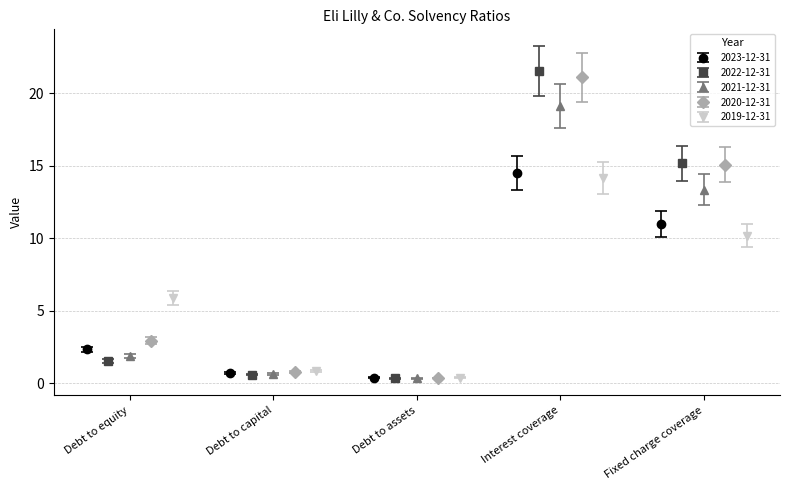

True or false: 2023-12-31 has more than 2 points higher than both neighbors.

False